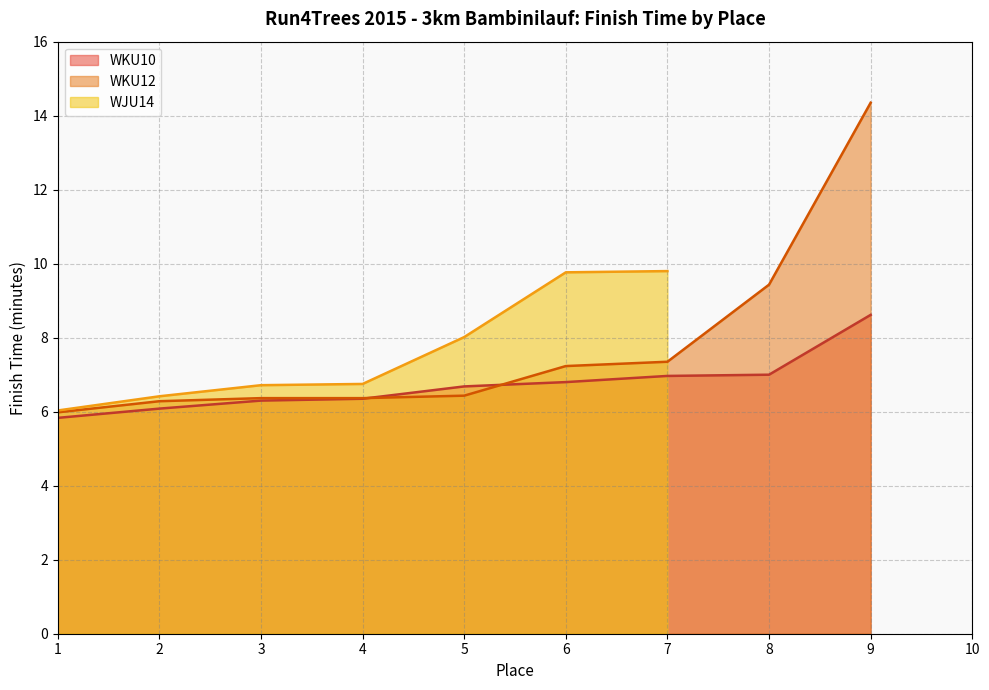

Does the chart have visible grid lines?

Yes